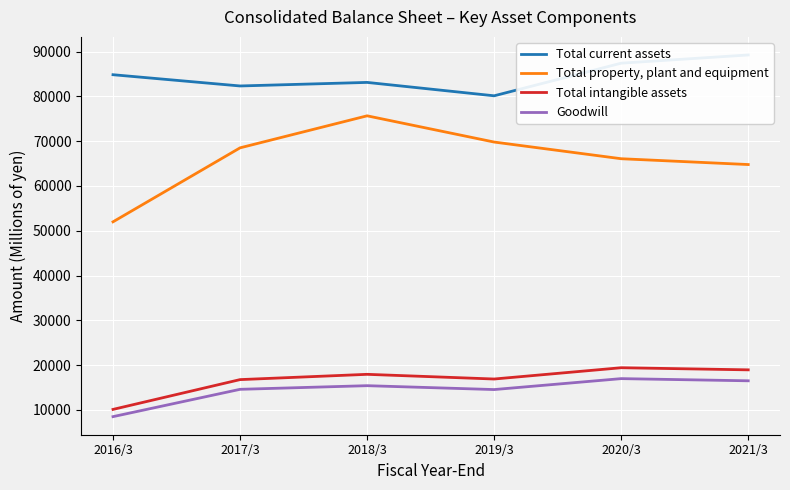

True or false: Total intangible assets and Goodwill intersect in this chart.

False